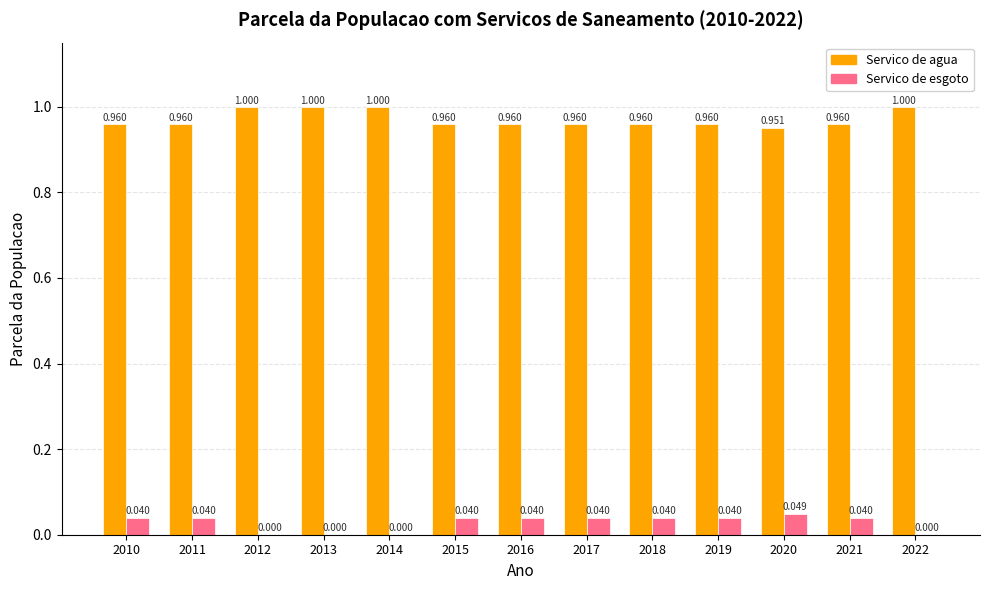

The Parcela da populacao total que mora em servico de agua series shows 1.0 at 2017. True or false?

True